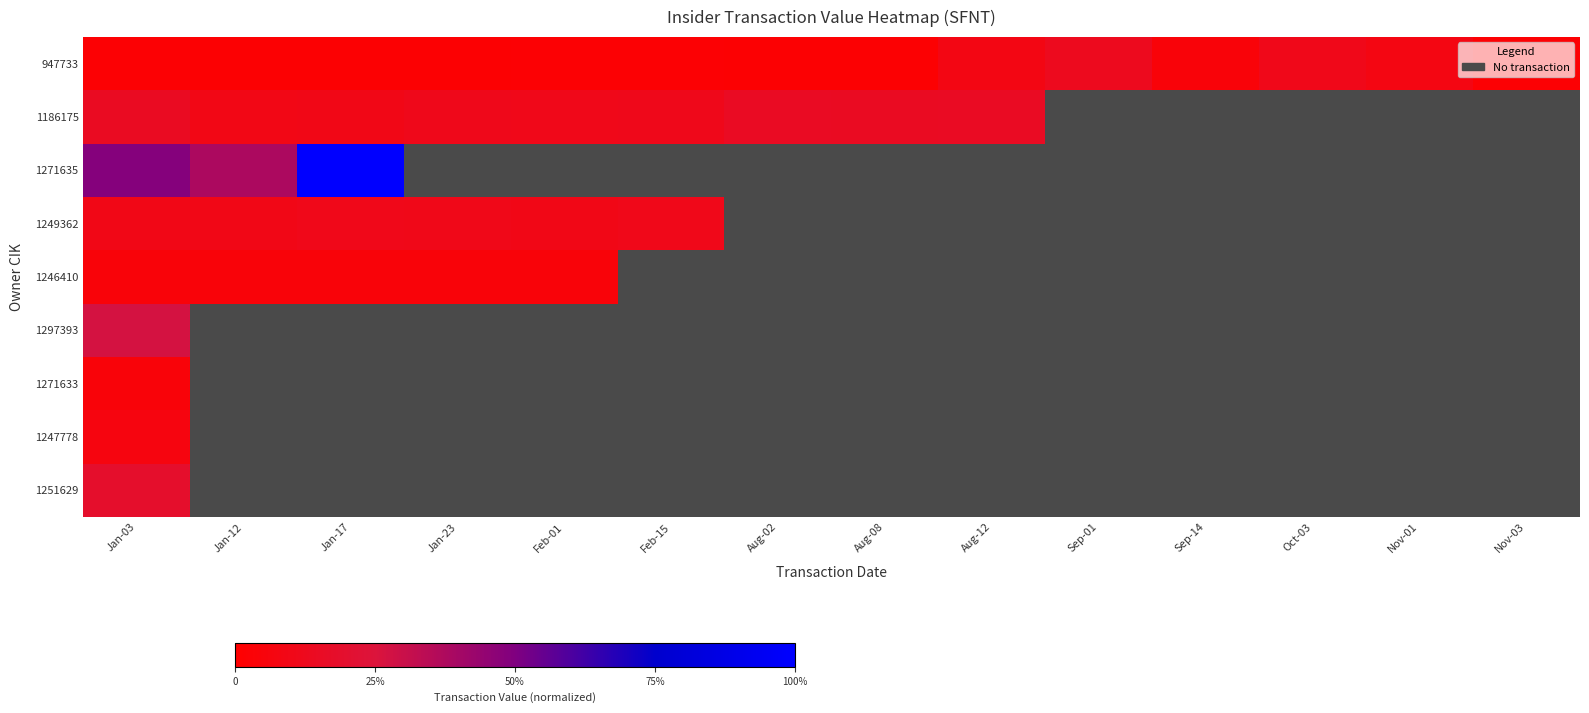

At which category does the chart reach its peak across all series?

Jan-17